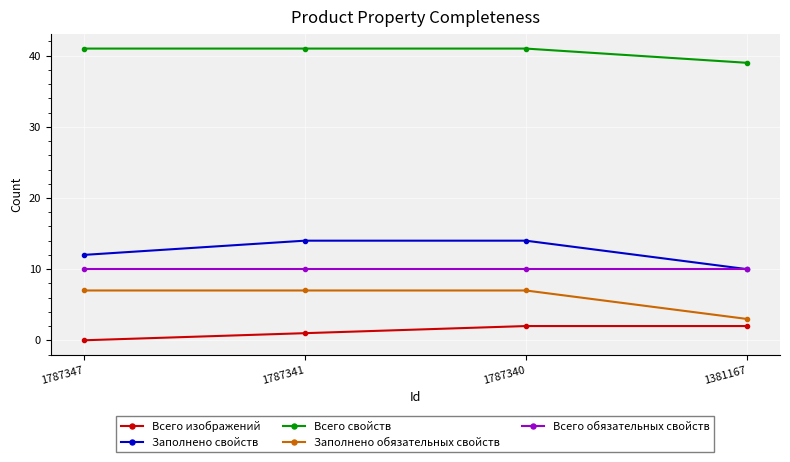

What is the value of the Заполнено обязательных свойств point at the 3rd from the left?

7